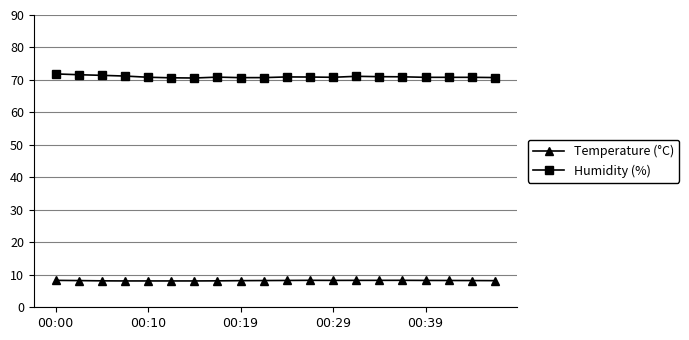

Which series has the widest spread of values?

Humidity (%)